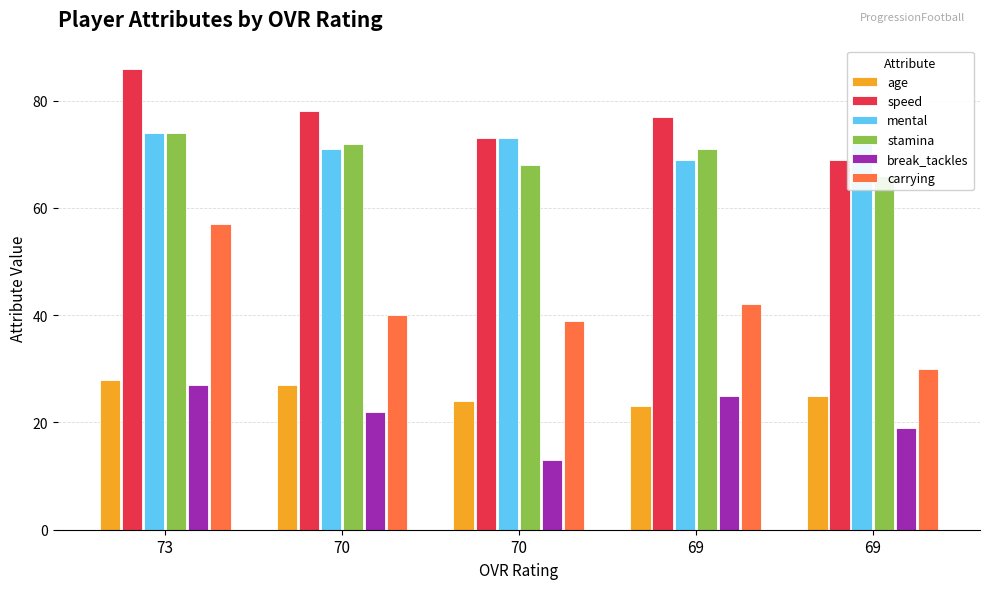

Count the number of categories in the chart.

5